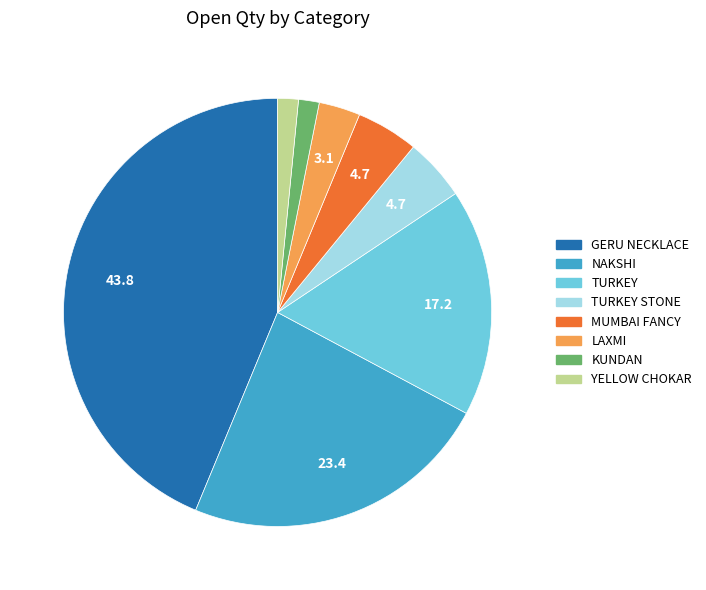

Is there a majority slice in this chart?

No